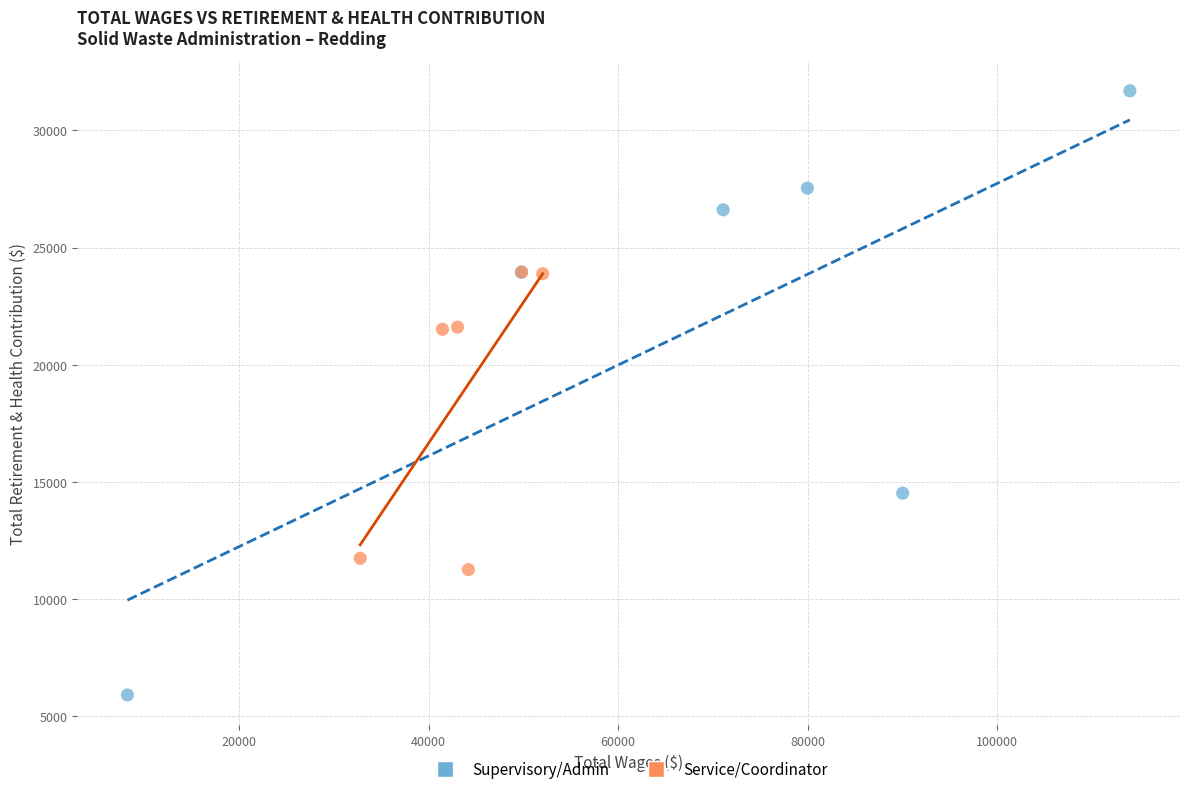

Which series reaches the minimum Y coordinate?

Supervisory/Admin